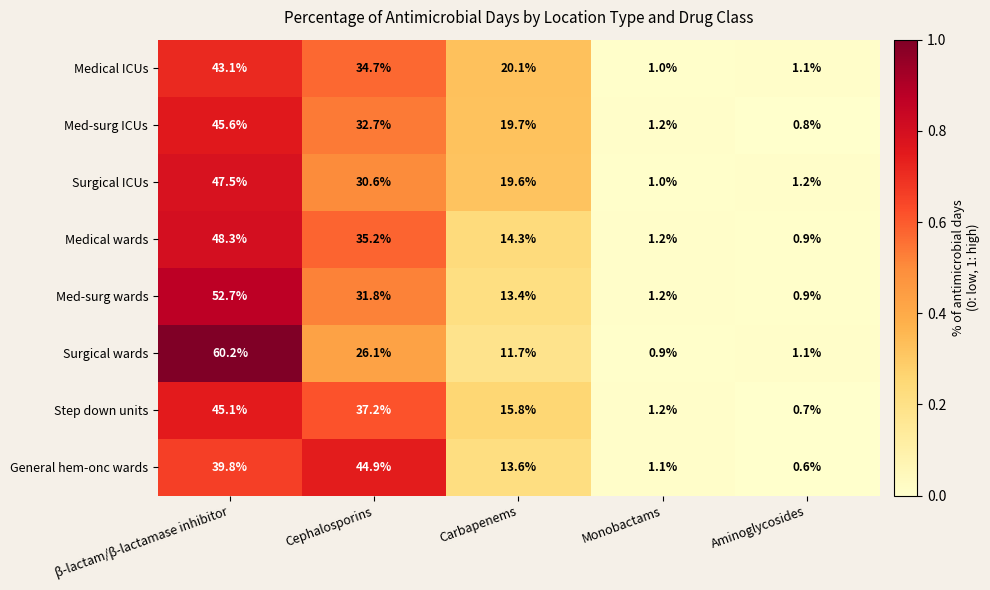

Is it true that Med-surg ICUs equals 28.6 at Carbapenems?

False